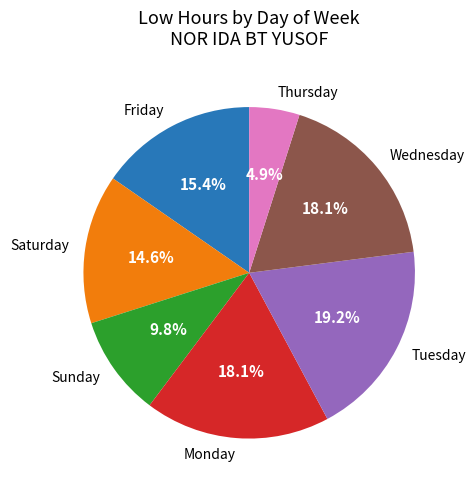

What is the ratio of the value at Tuesday to the value at Sunday?

2.0